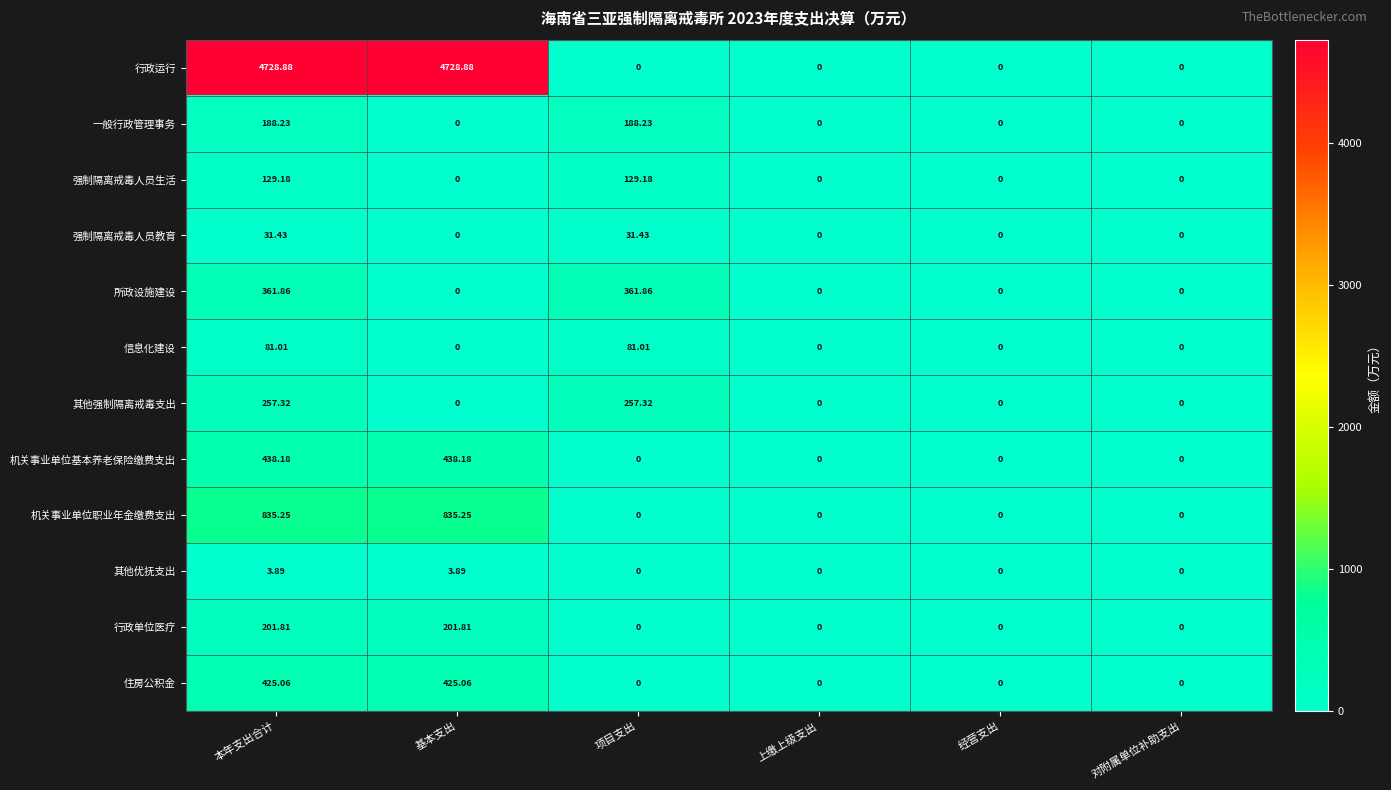

List the series in order of their peak value, lowest first.

其他优抚支出, 强制隔离戒毒人员教育, 信息化建设, 强制隔离戒毒人员生活, 一般行政管理事务, 行政单位医疗, 其他强制隔离戒毒支出, 所政设施建设, 住房公积金, 机关事业单位基本养老保险缴费支出, 机关事业单位职业年金缴费支出, 行政运行